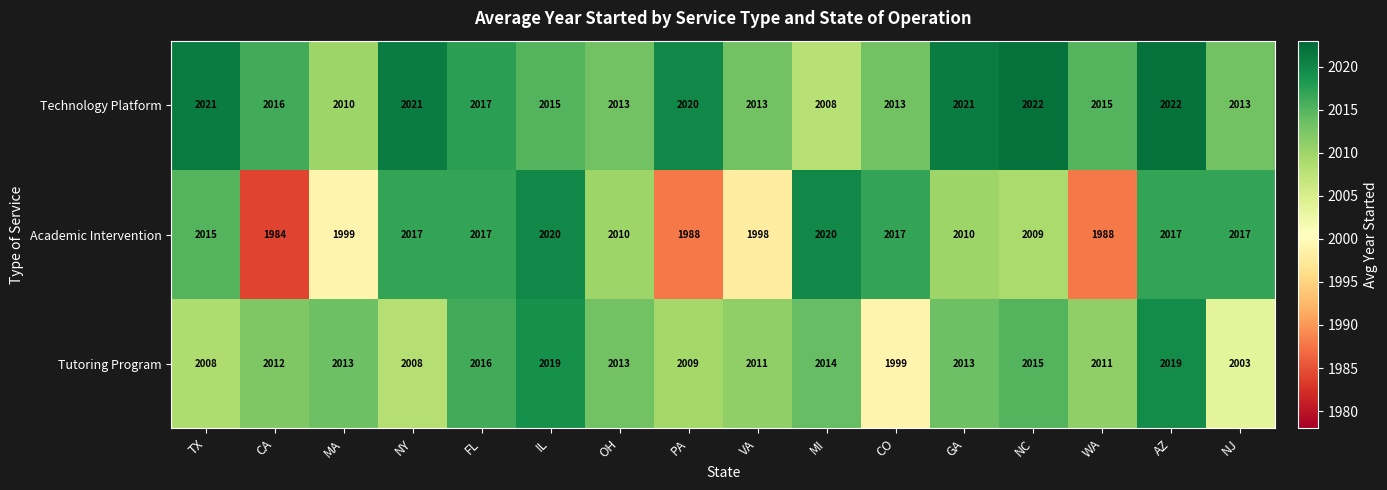

List the series in order of their peak value, lowest first.

Tutoring Program, Academic Intervention, Technology Platform